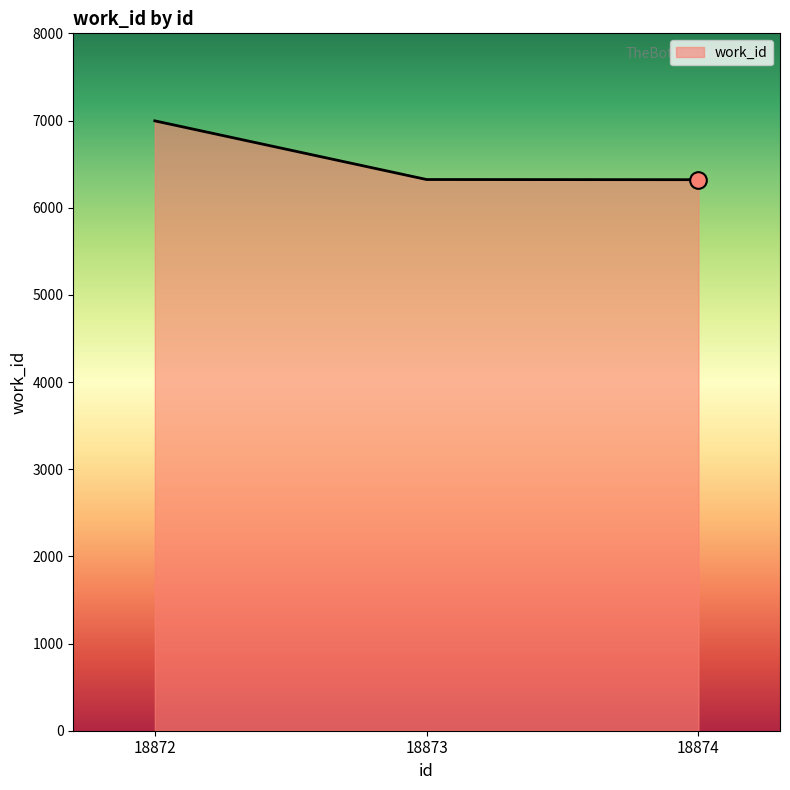

How many lines are shown in the chart?

1